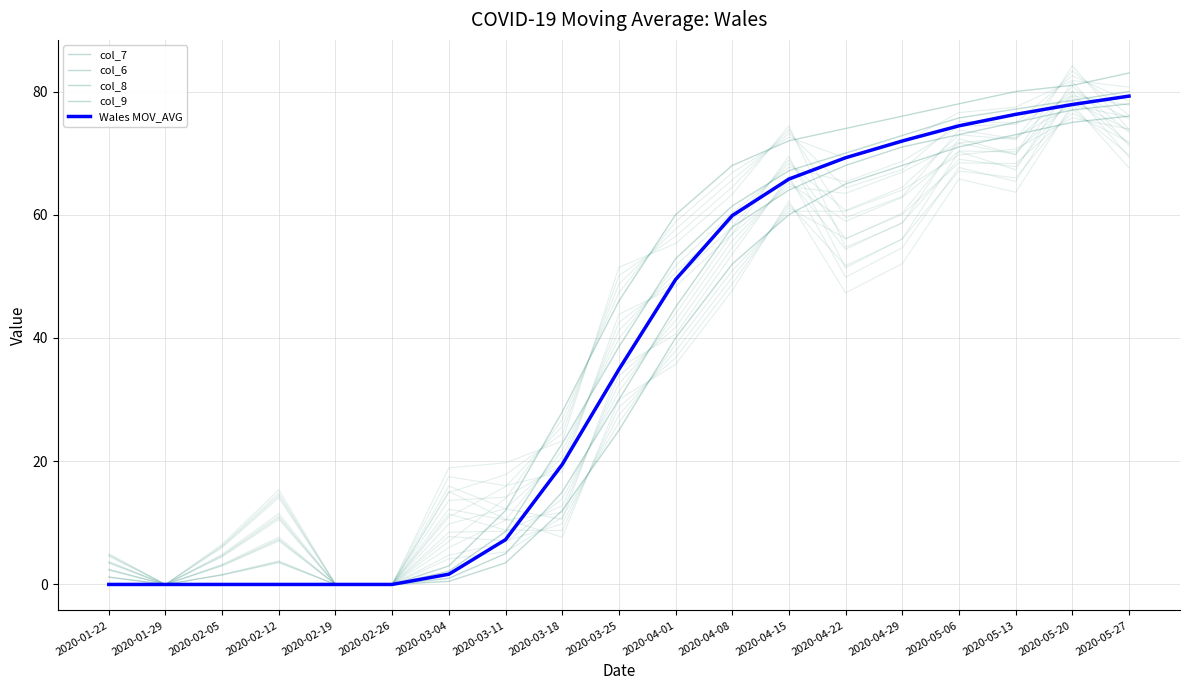

What is the approximate value of Wales MOV_AVG at 2020-04-01?

49.5